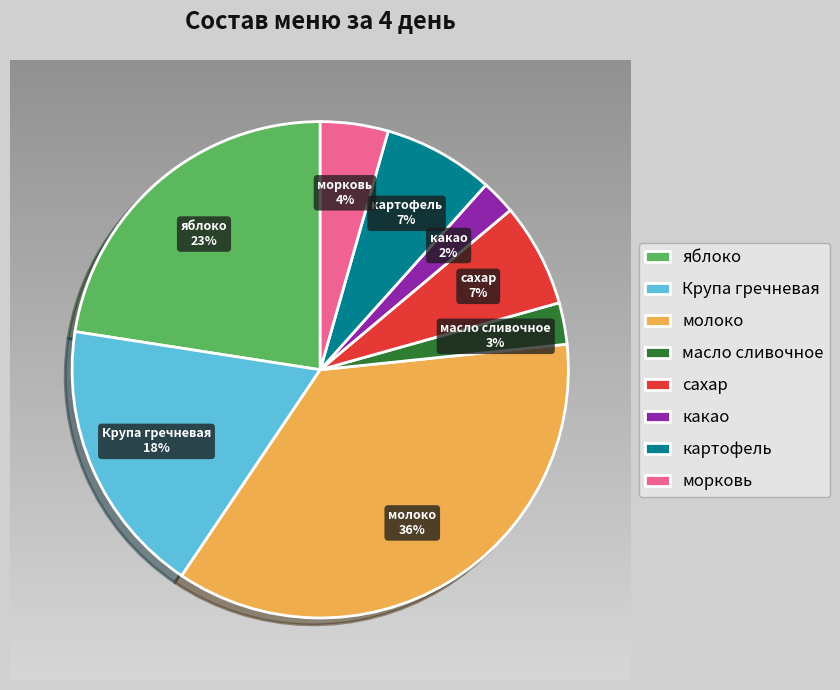

How many segments does this pie chart have?

8